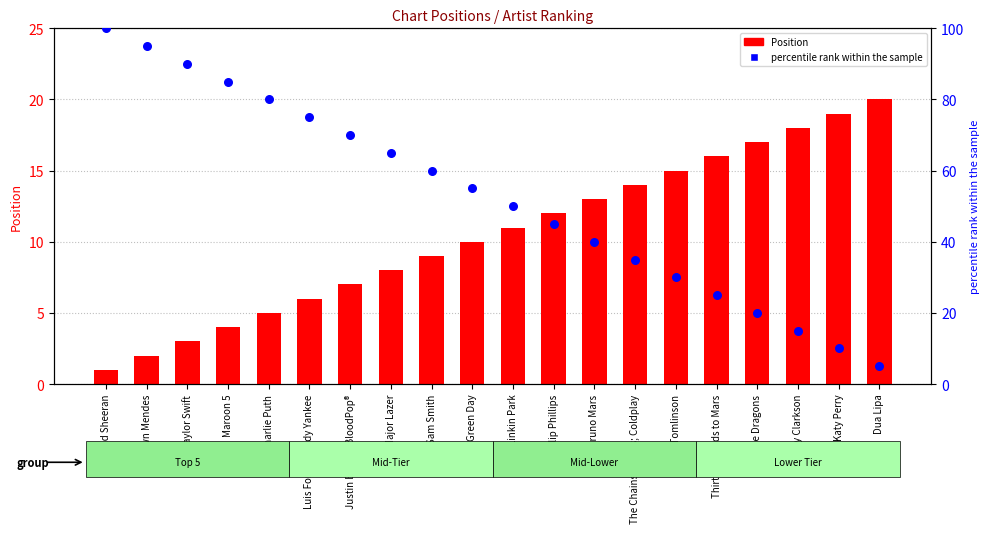

What are all the series names shown in the legend?

Position, percentile rank within the sample